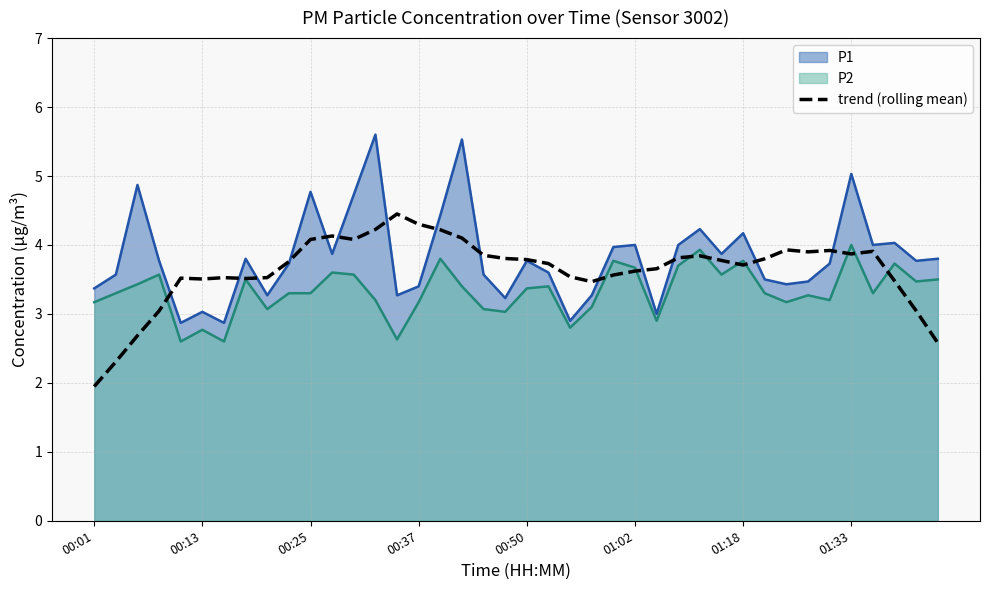

The chart shows a value of 1.8 at 37. True or false?

False